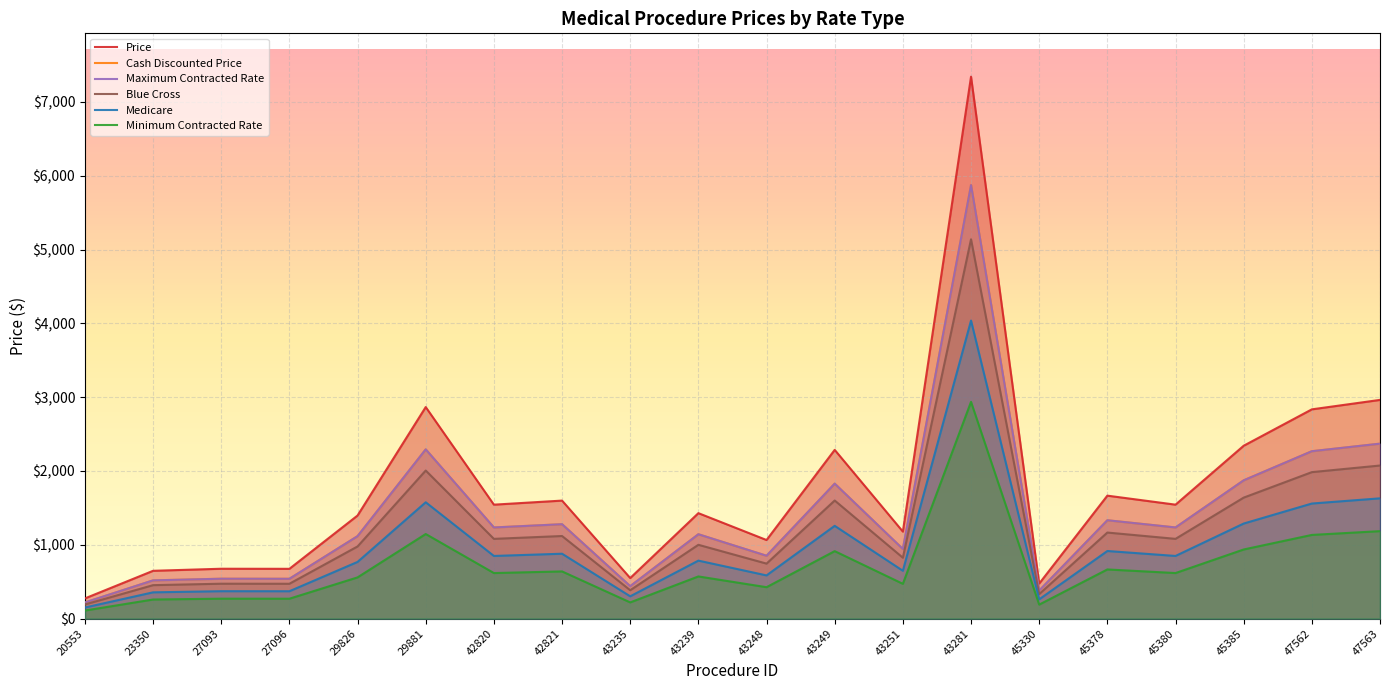

What value does the Cash Discounted Price series have at 43251?

943.2